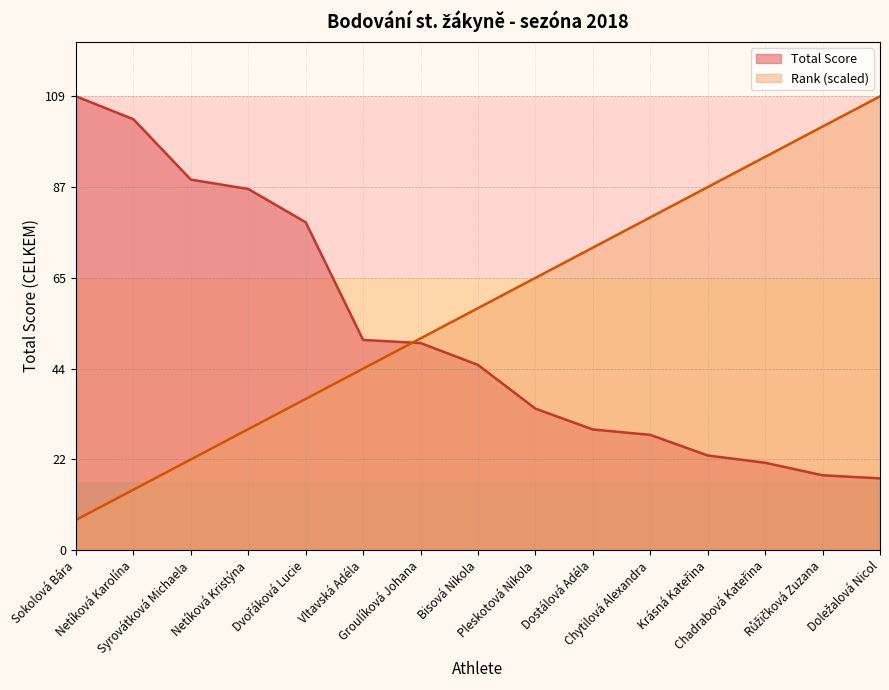

What is the average value of the Total Score series?

52.1